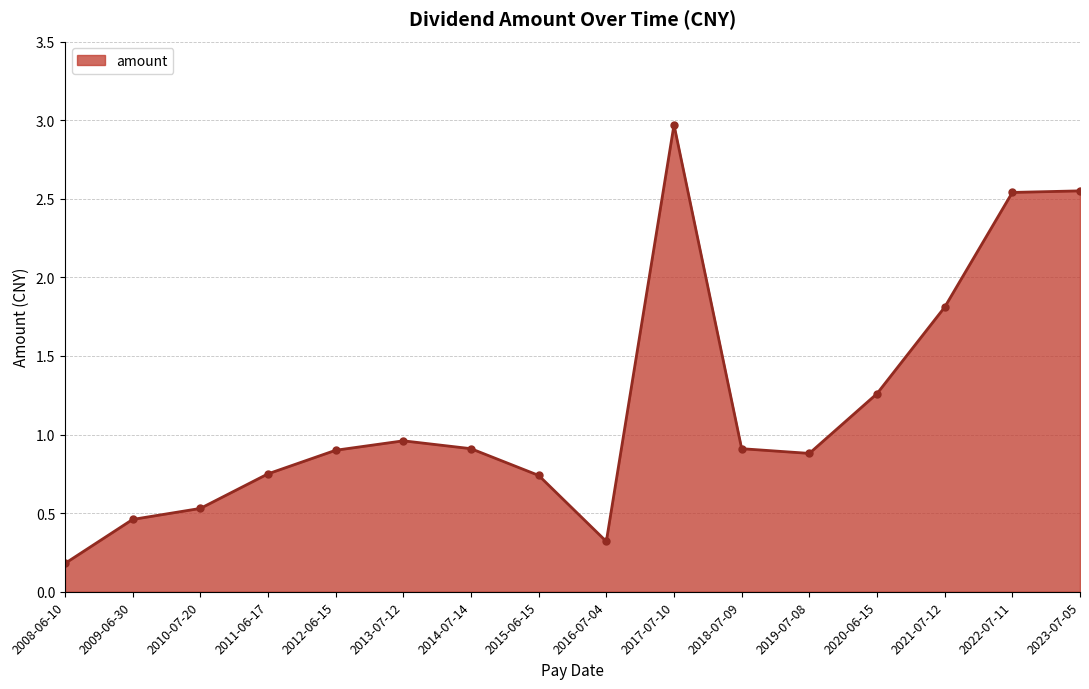

Read the value at 2019-07-08.

0.9